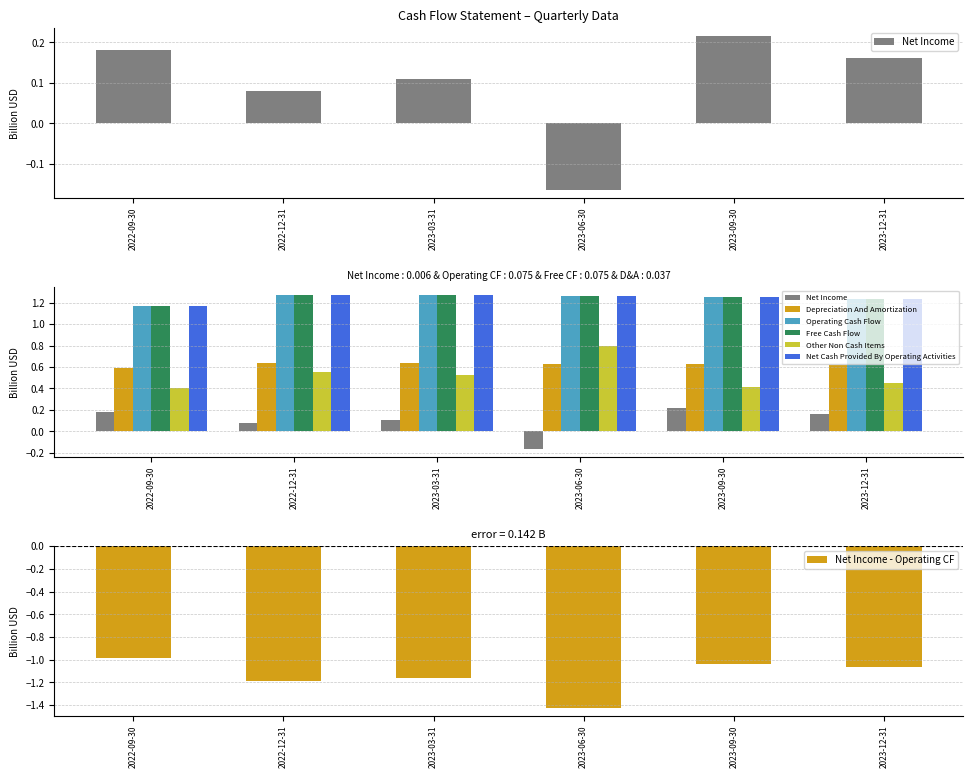

List the series in order of their peak value, highest first.

Operating Cash Flow, Free Cash Flow, Net Cash Provided By Operating Activities, Other Non Cash Items, Depreciation And Amortization, Net Income